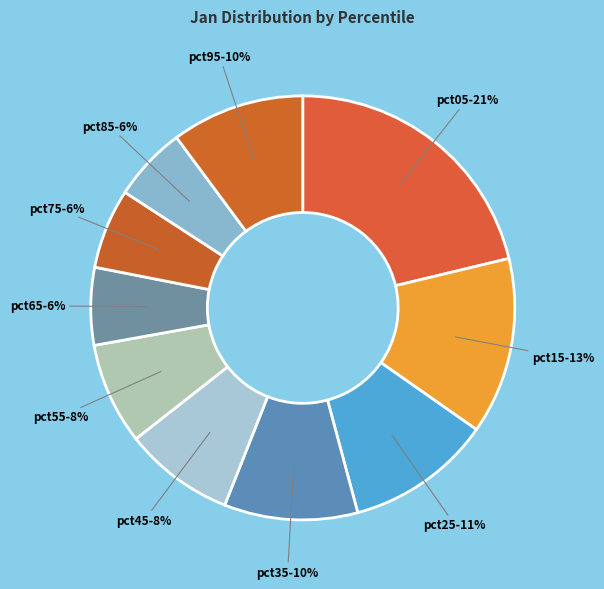

Is it true that pct75 is 14% of the pie?

False